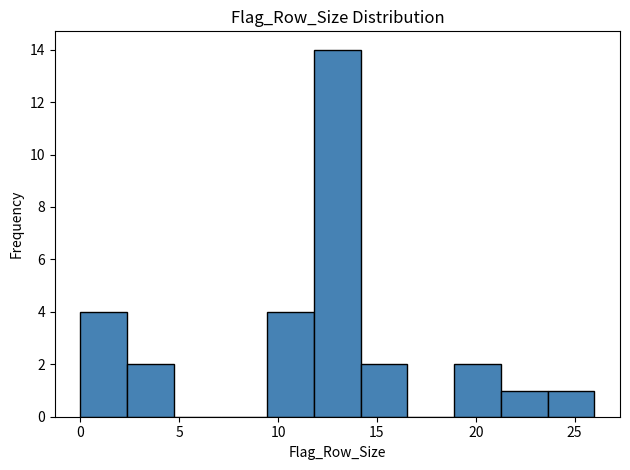

Which range on the x-axis has the tallest bar?

12.0 to 14.0